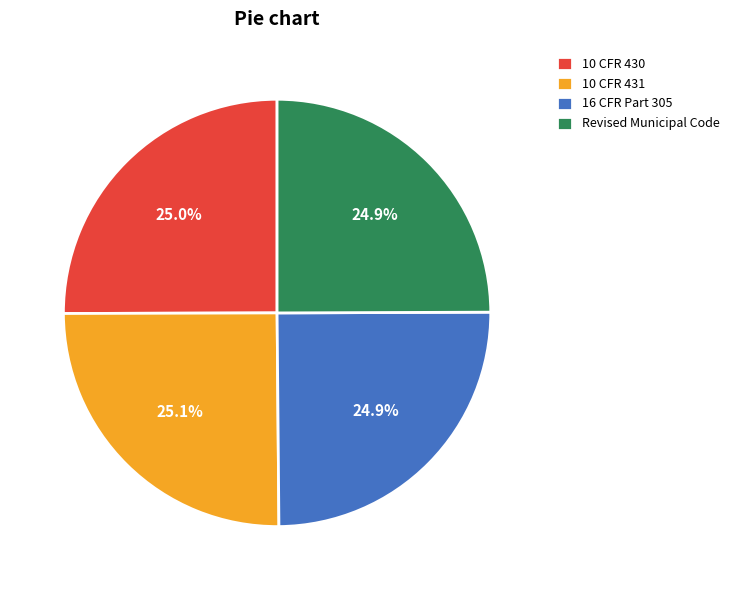

What is the ratio of the value at Revised Municipal Code to the value at 10 CFR 431?

1.0